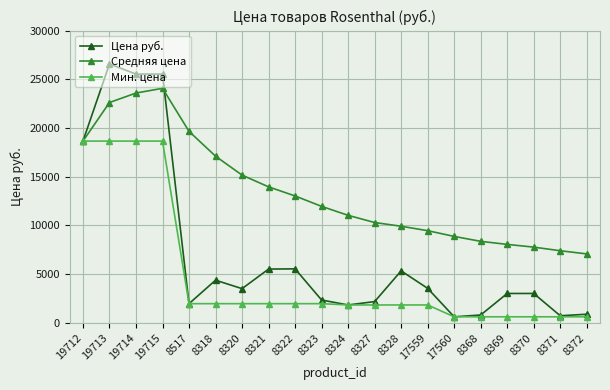

What position from the right is 8517?

16